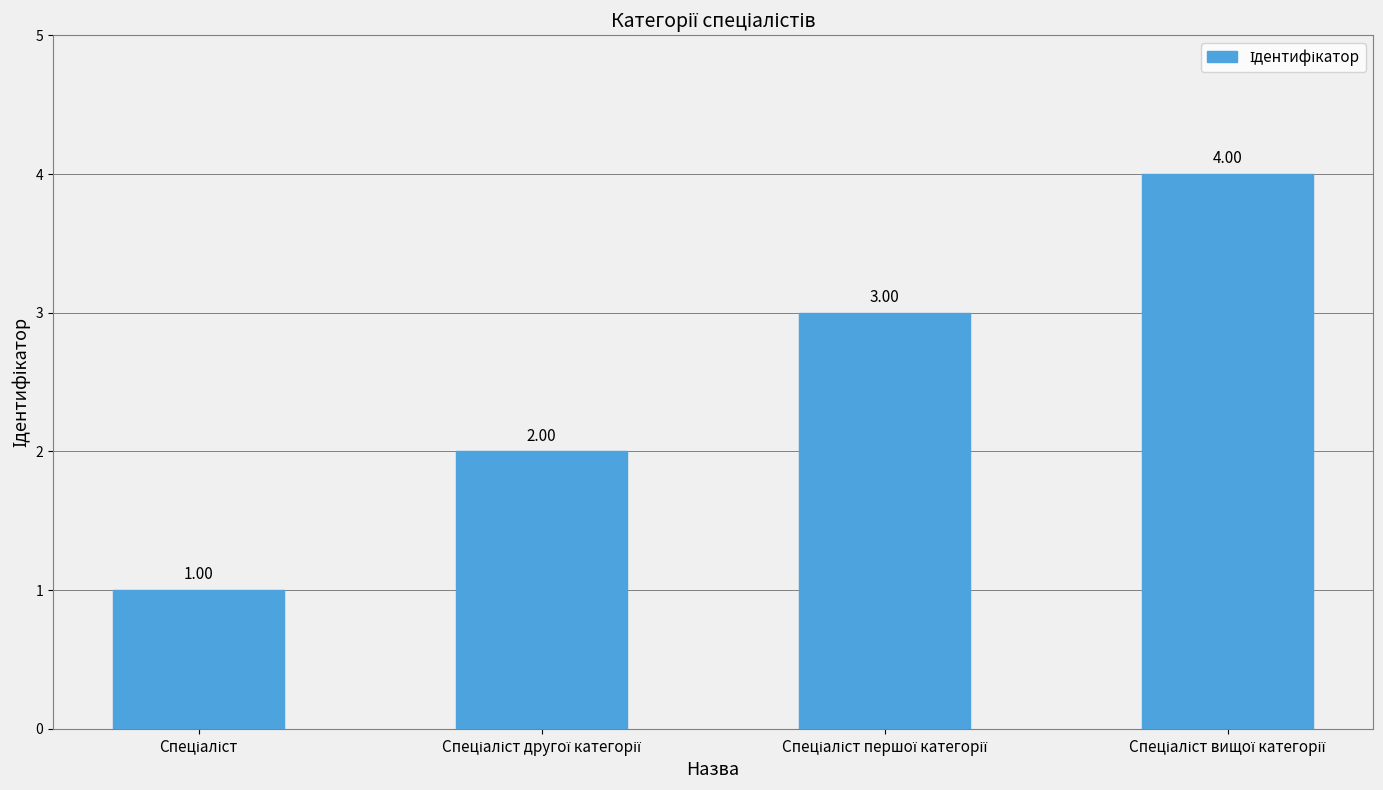

What is the greatest value displayed?

4